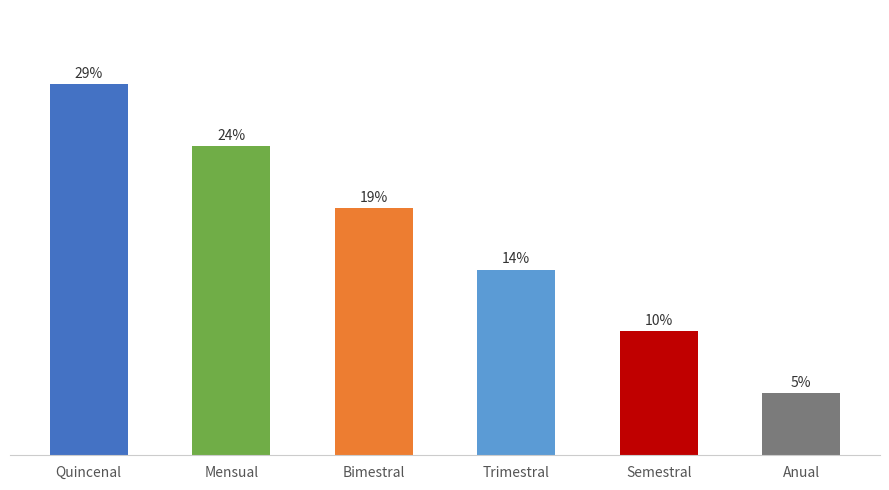

Does the chart contain any negative values?

No